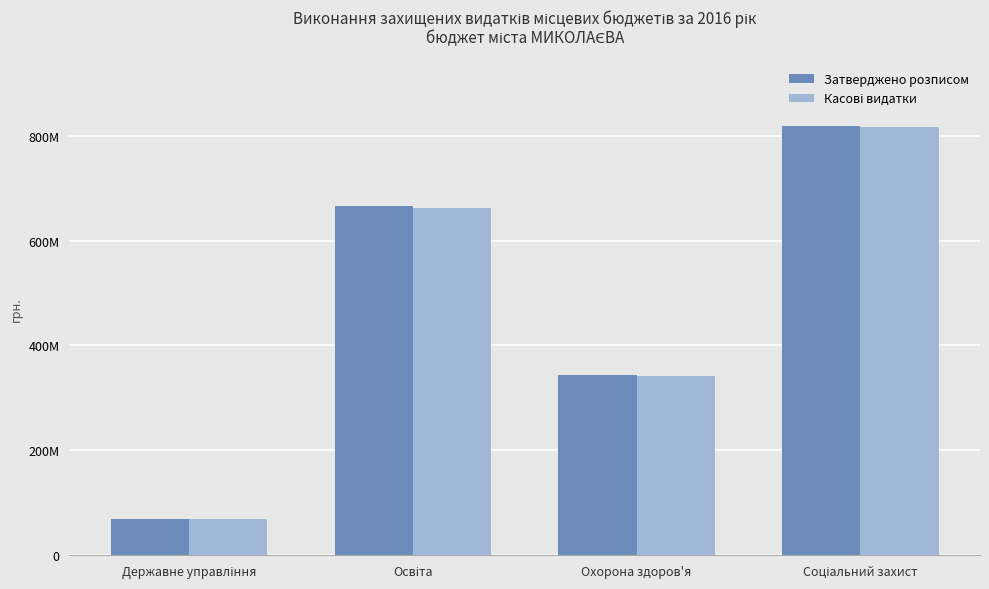

What is the difference between the highest and lowest values at Освіта?

4627667.9